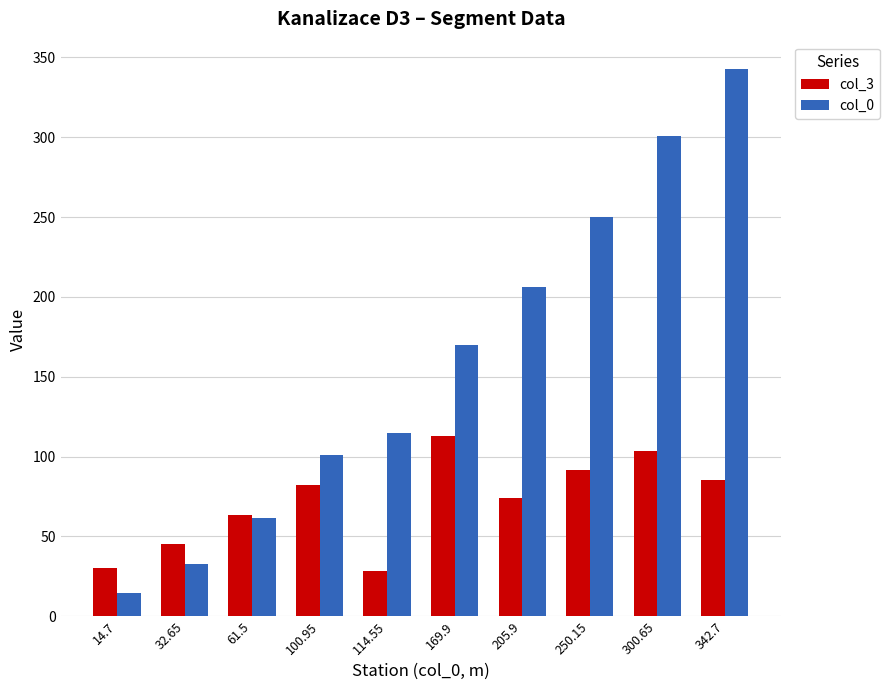

Where is col_0 nearest to the value 178?

169.9